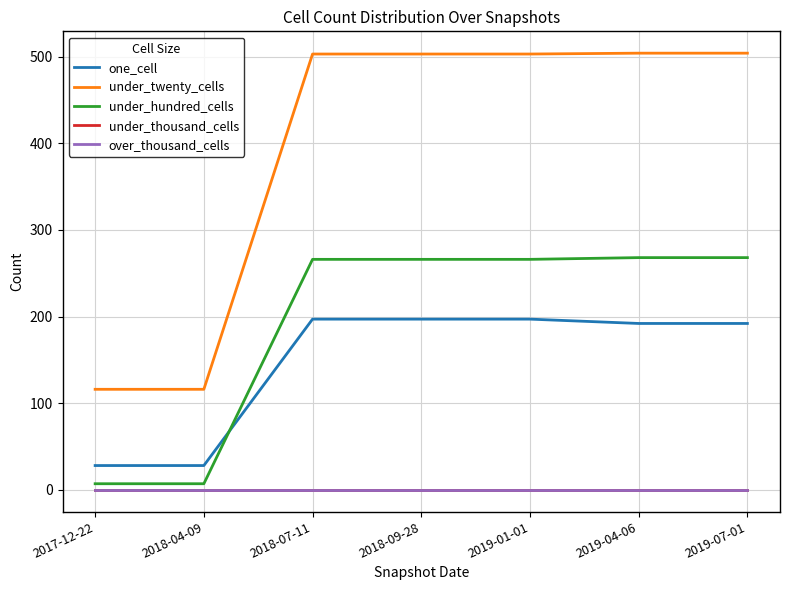

Does the chart display data point markers on the line(s)?

No